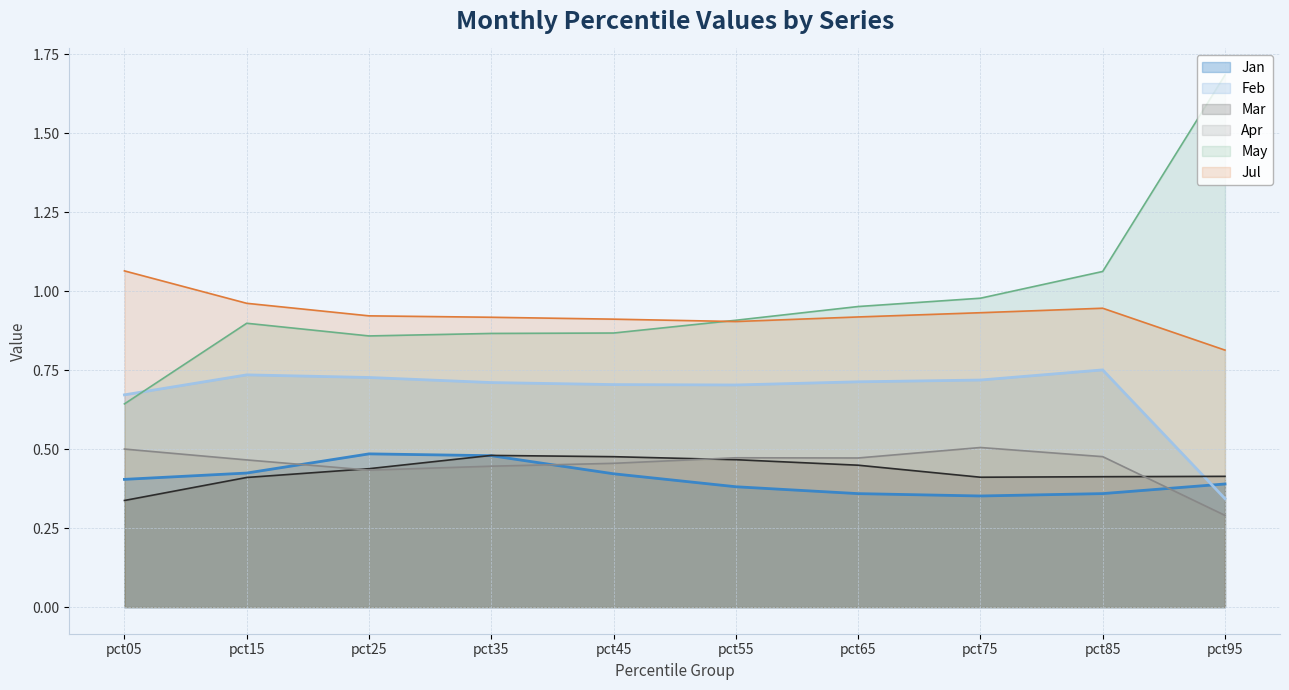

What is the spread (max minus min) of values at pct55?

0.5